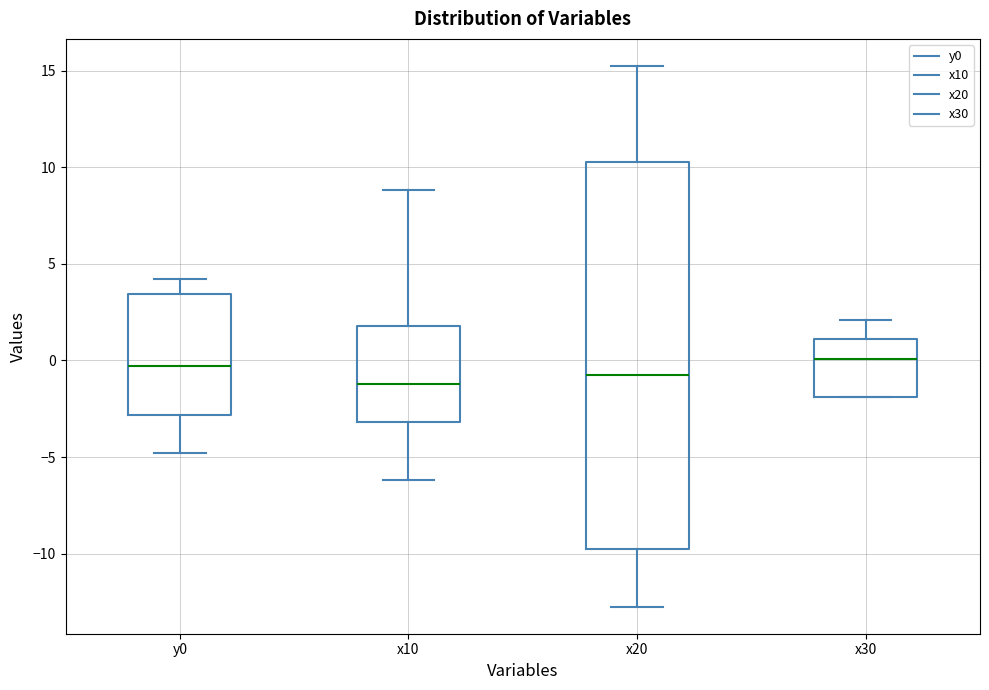

Where does the median line of the box for y0 sit on the y-axis? The values are not printed on the chart, so give them approximately, as read against the axis.

-0.5